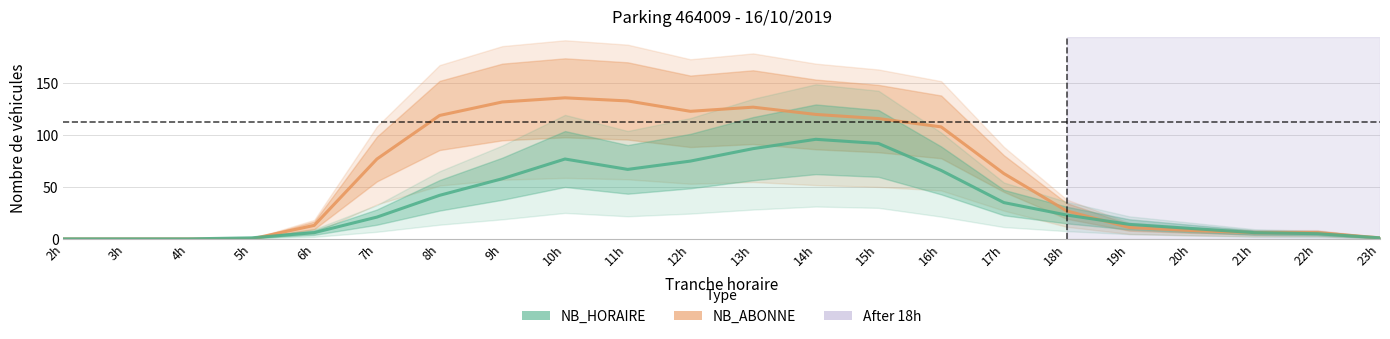

Where is the first local maximum for NB_HORAIRE?

10h